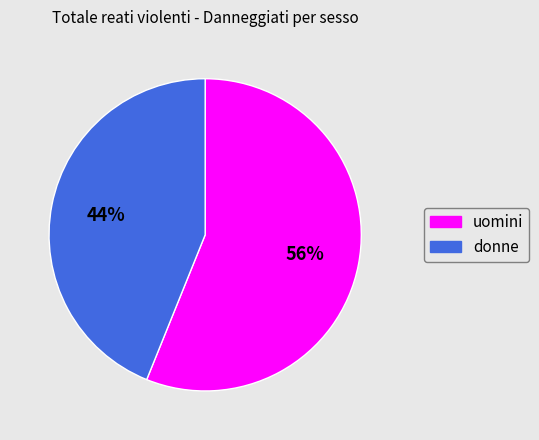

Count the number of slices in the pie.

2